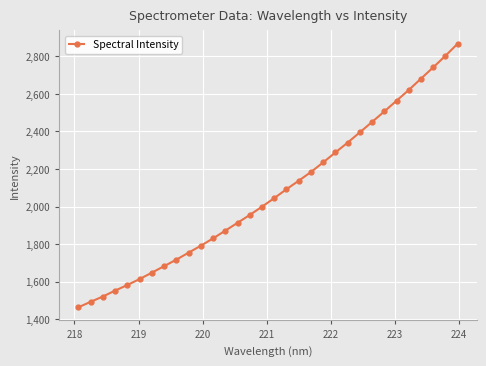

What is the difference between the maximum and second lowest values?

1374.7